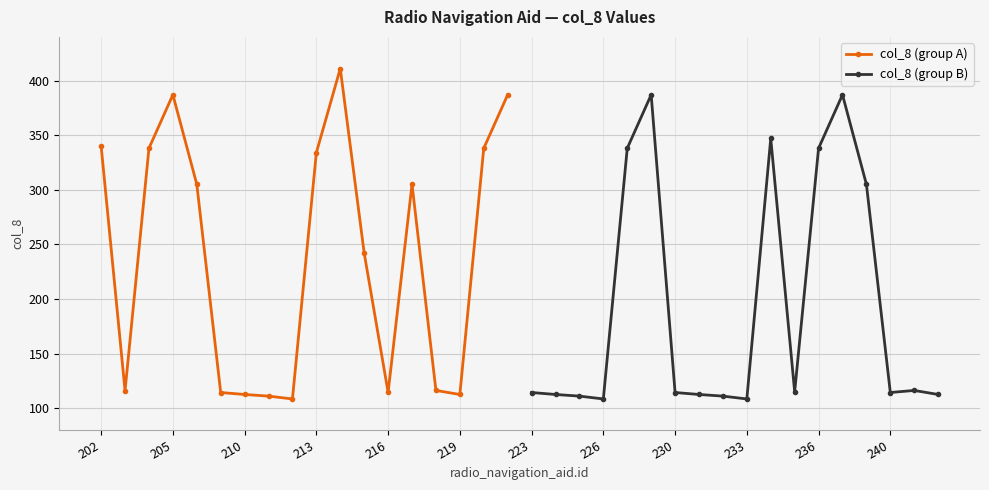

True or false: col_8 (group B) has more than 2 points higher than both neighbors.

True